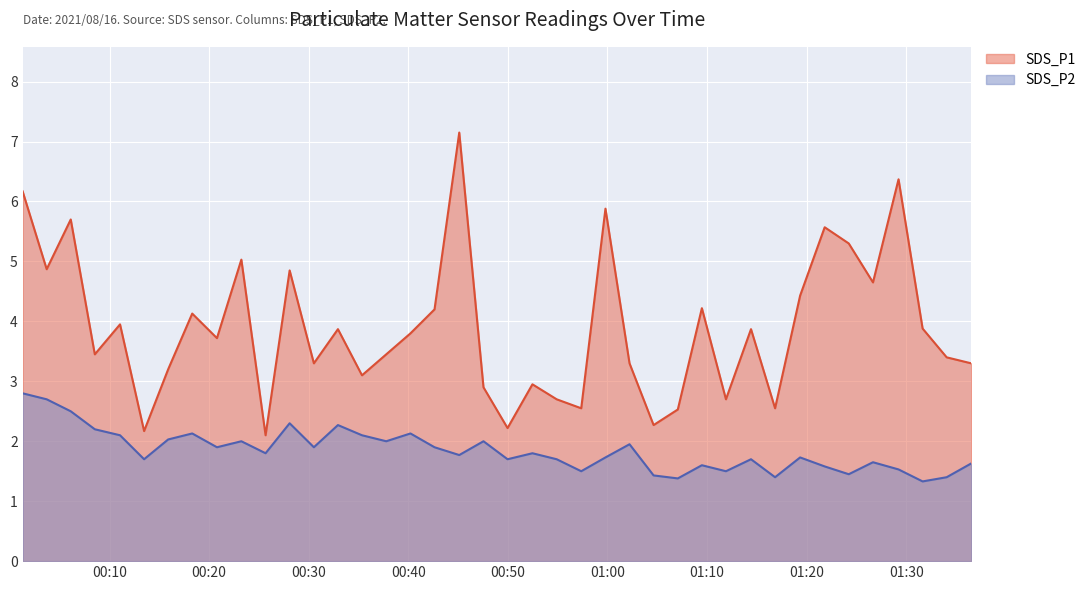

What is the spread (max minus min) of values at 2021/08/16 01:31:39?

2.5